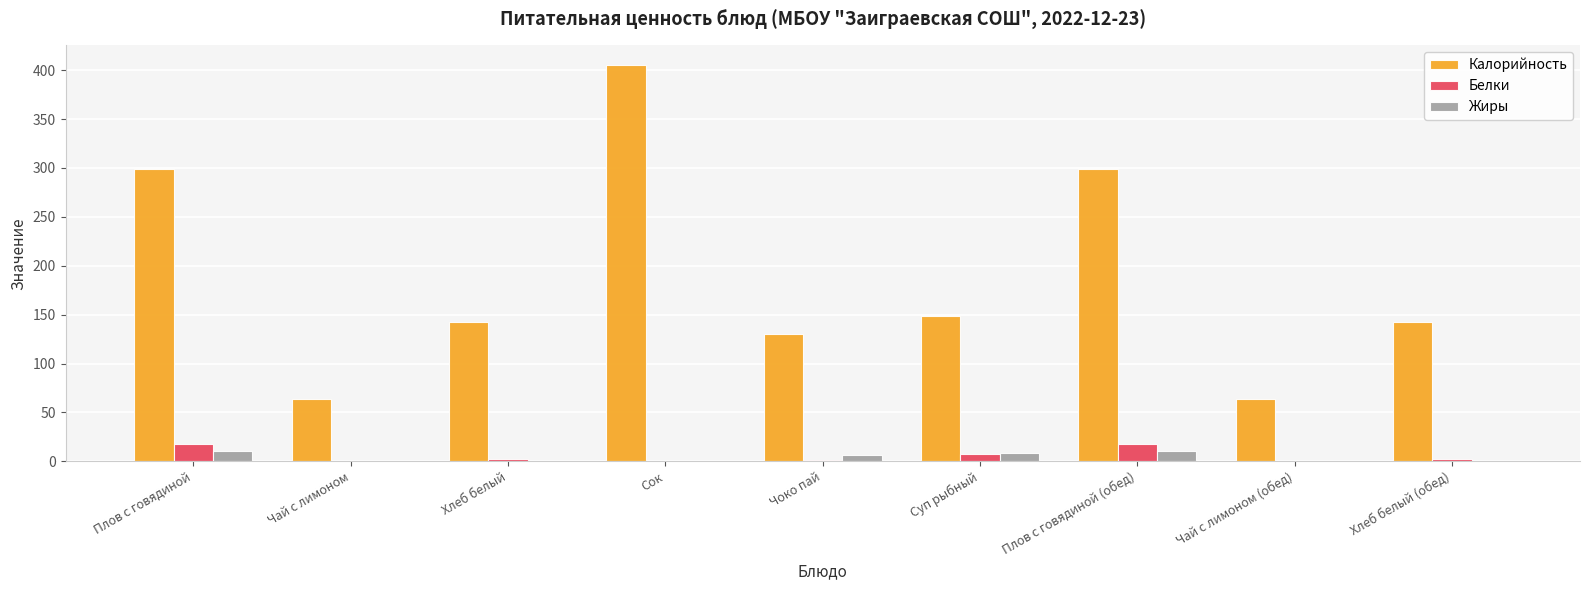

Which series changed the most between Плов с говядиной and Чоко пай?

Калорийность